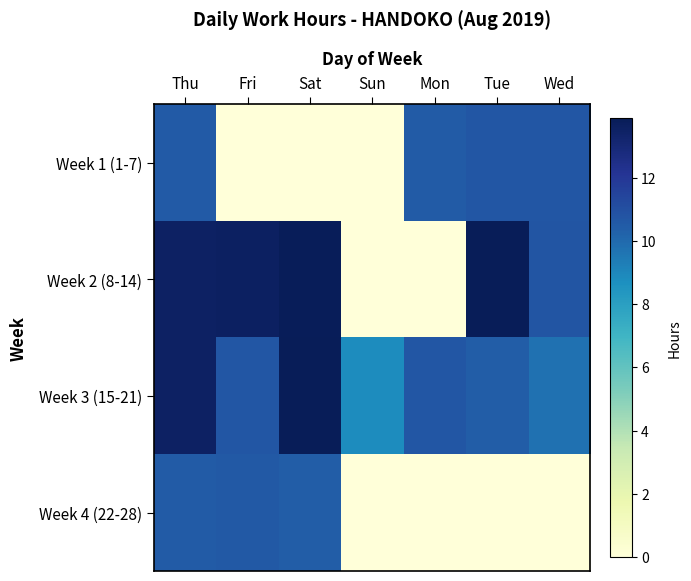

Between Thu and Fri, which series saw the biggest shift?

Week 1 (1-7)